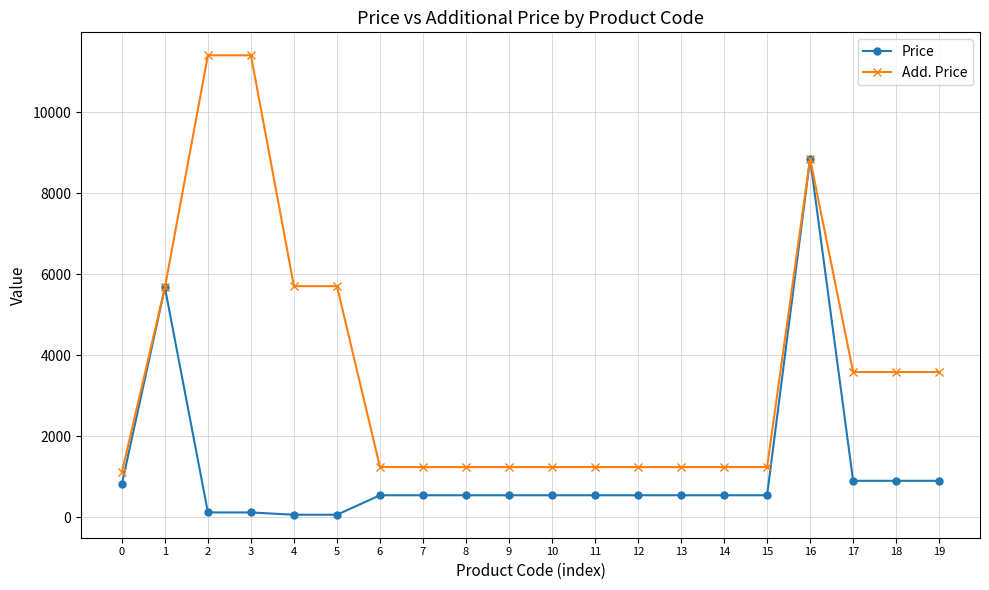

True or false: Add. Price has more than 0 points higher than both neighbors.

True